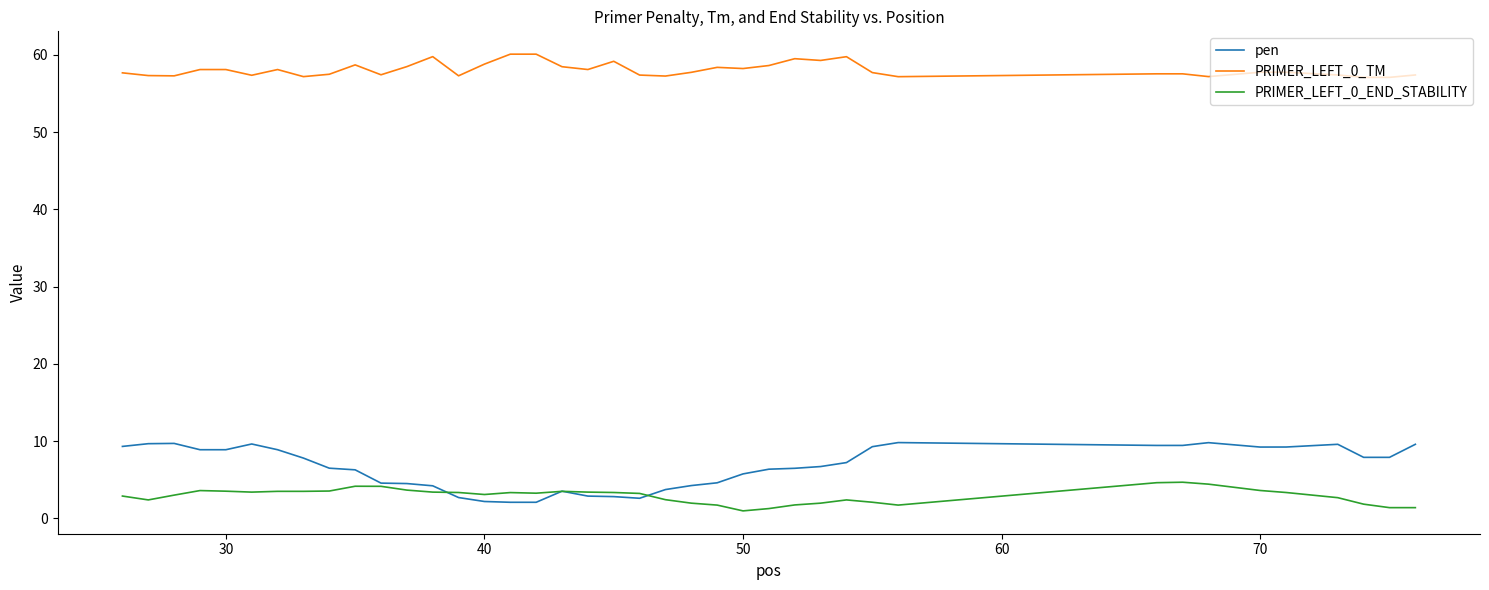

Which series has the largest total across all categories?

PRIMER_LEFT_0_TM